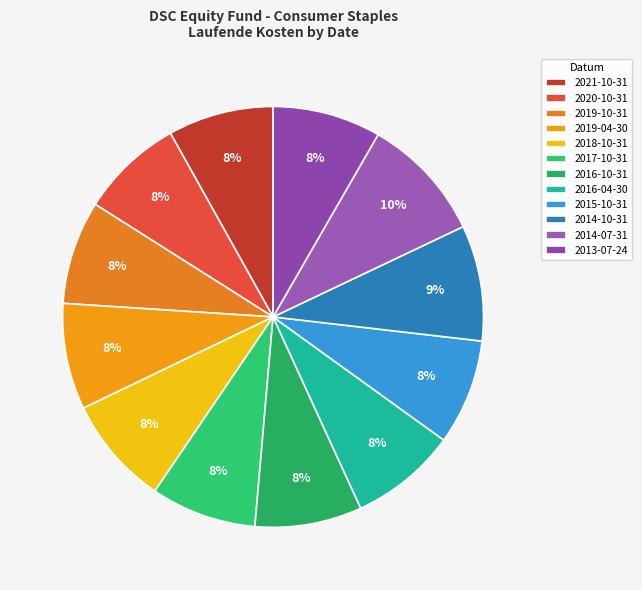

To the nearest percent, what percentage of the pie is 2016-04-30?

8%